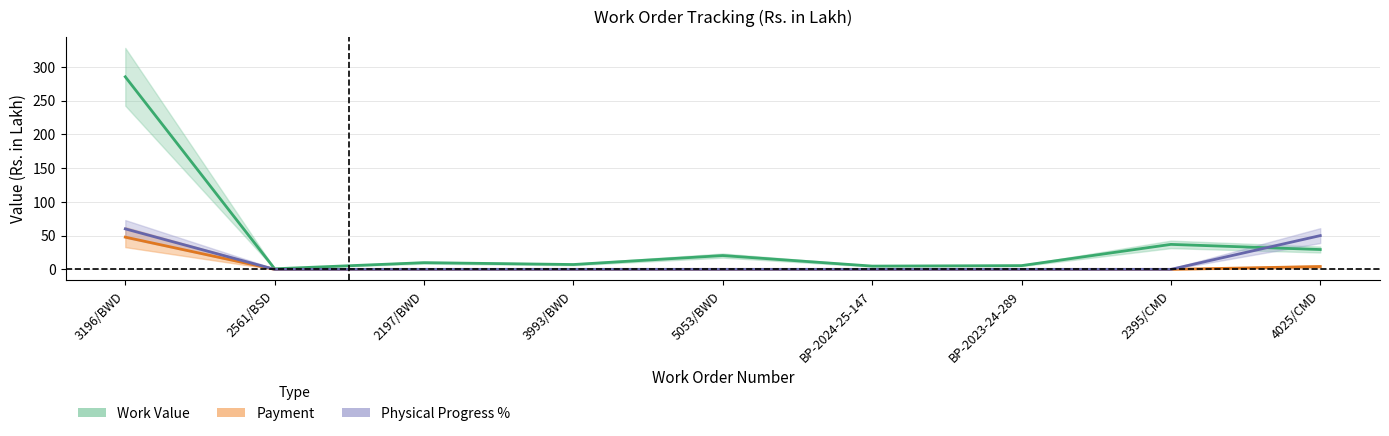

Which series has the largest total across all categories?

Work Value